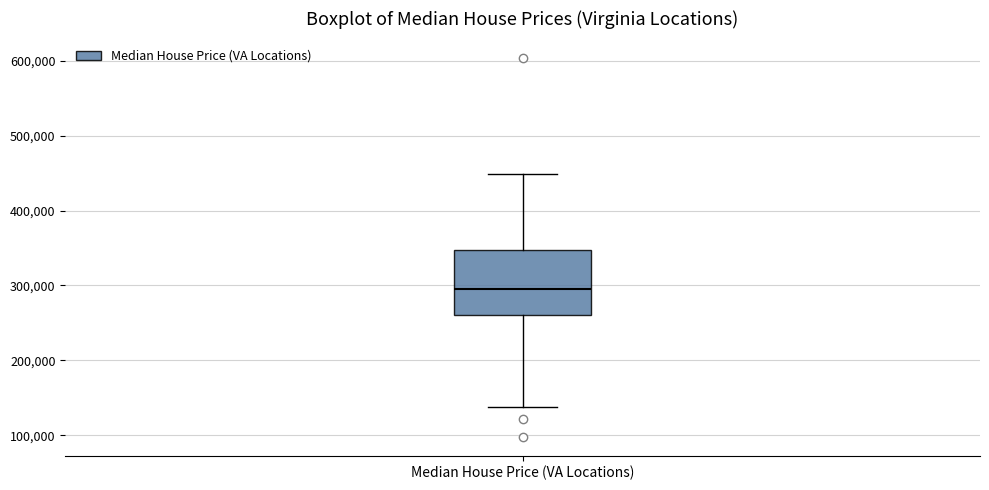

Read this box plot against the y-axis: the position of the median line, the range covered by the box, and the ends of both whiskers. The values are not printed on the chart, so give them approximately, as read against the axis.

median 300000, box 260000 to 350000, whiskers 140000 to 450000